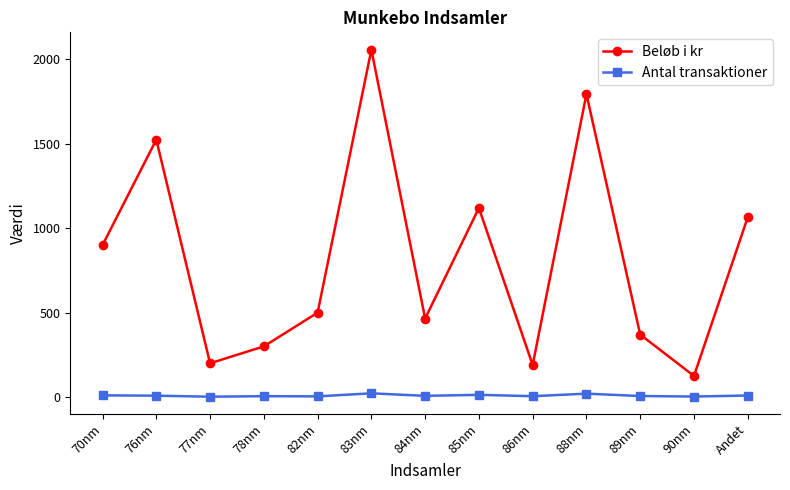

What is the approximate value of Beløb i kr at 70nm?

900